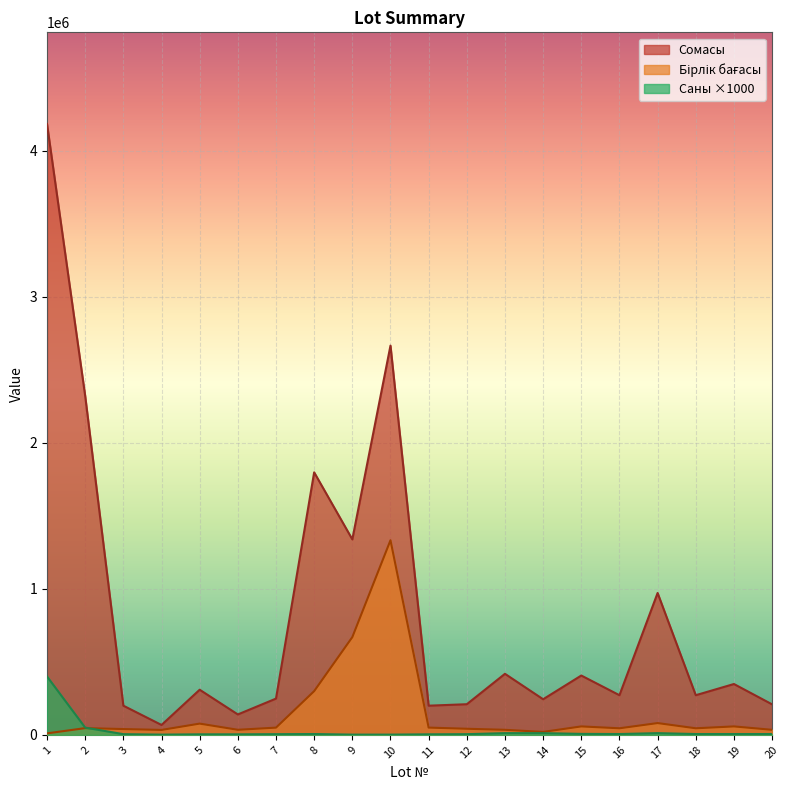

True or false: Сомасы and Саны intersect in this chart.

False